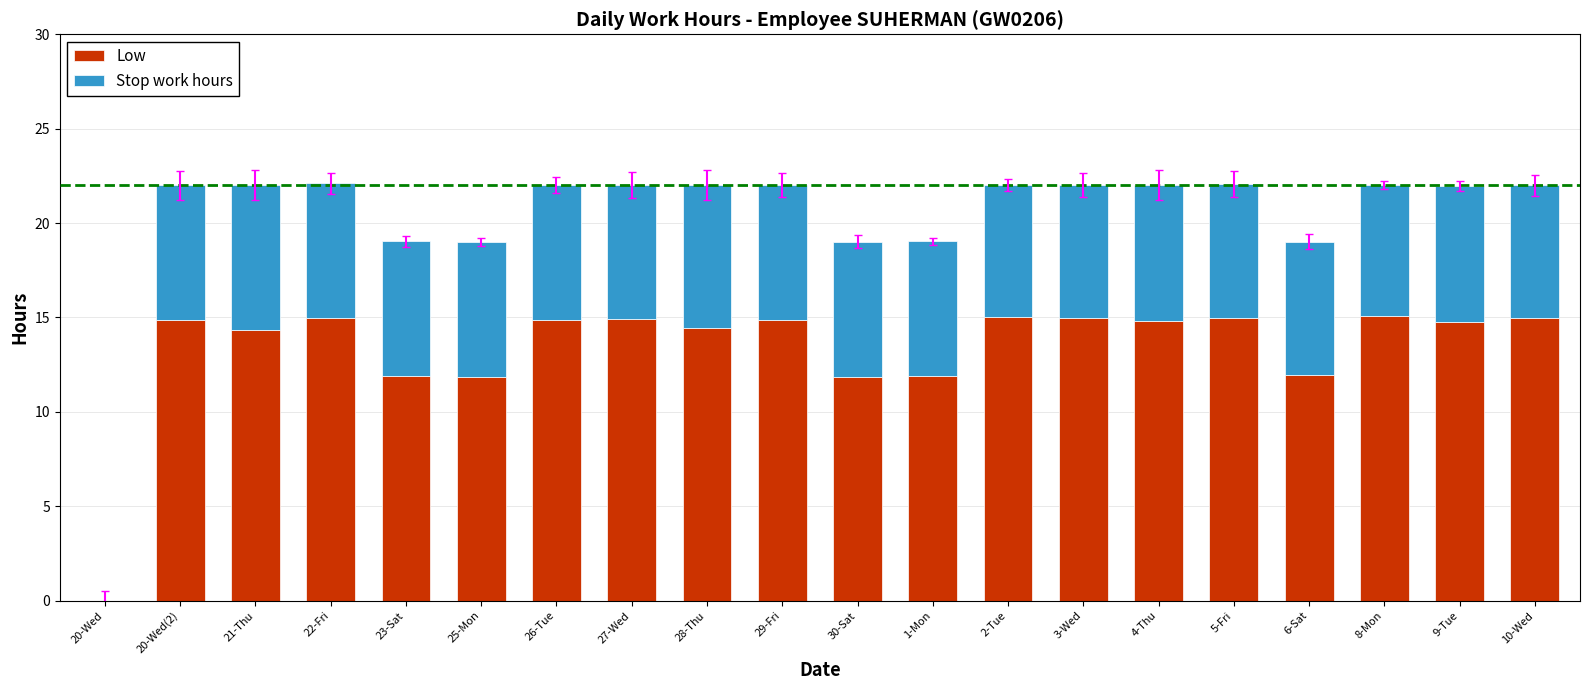

Where does the Low series first go above 14?

20-Wed(2)